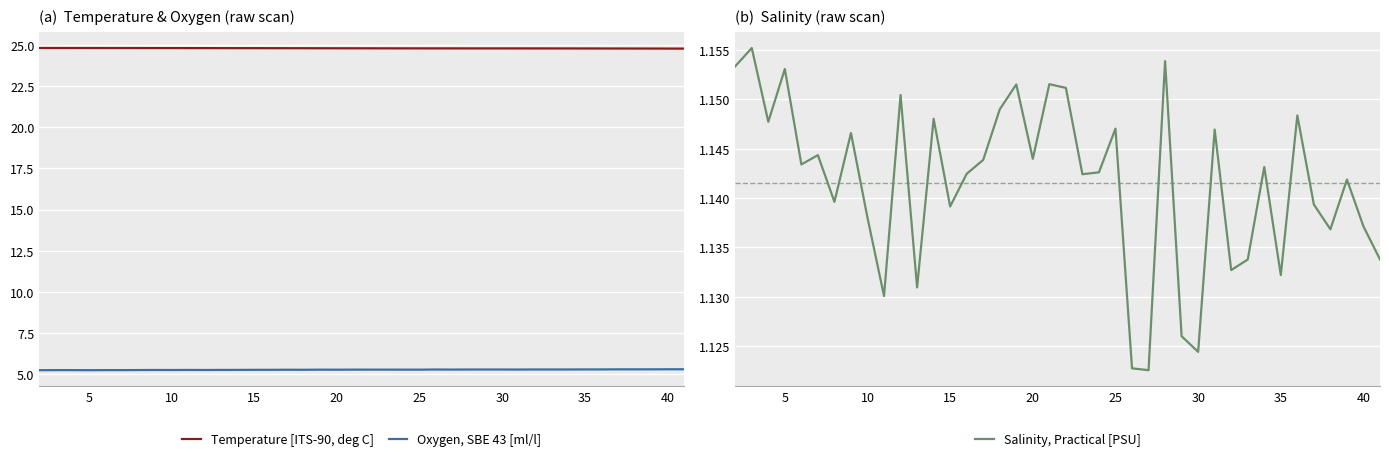

True or false: Salinity, Practical [PSU] and Oxygen, SBE 43 [ml/l] cross at least once.

False